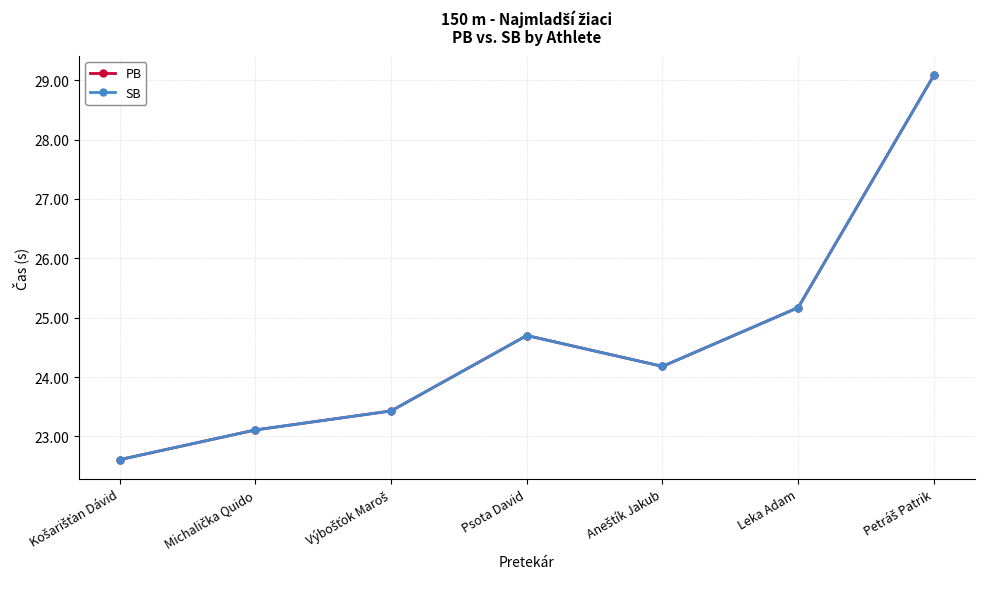

At which label does PB reach its peak?

Petráš Patrik